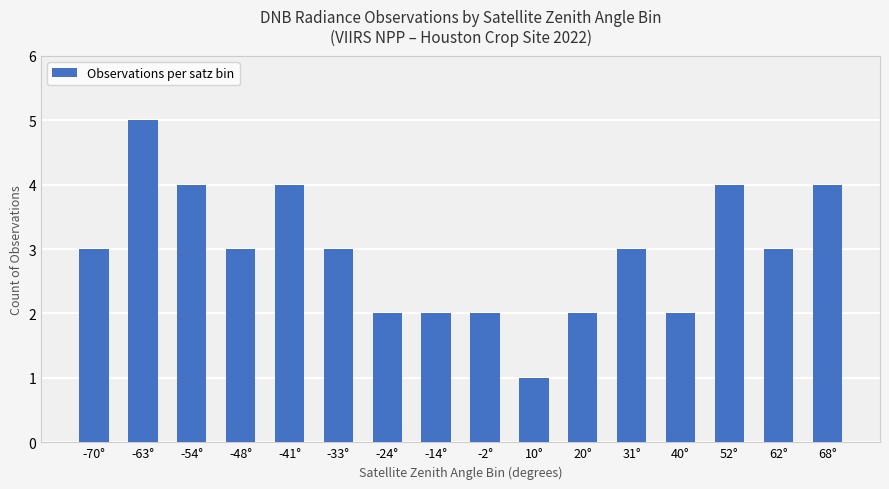

Reading left to right, what are all the values shown in this chart?

3	5	4	3	4	3	2	2	2	1	2	3	2	4	3	4